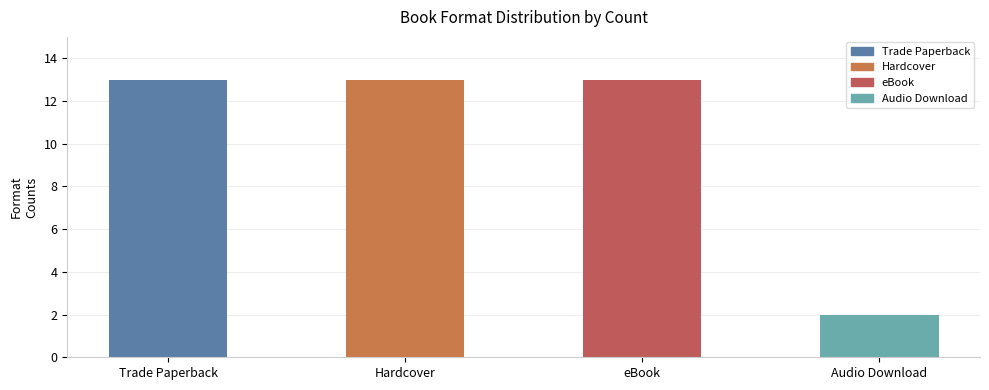

How many data points are less than 13?

1